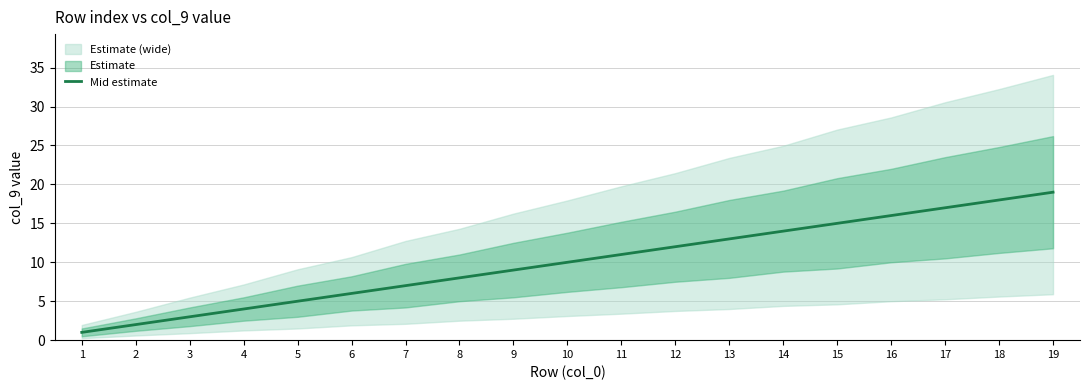

List the labels in order of value, largest first.

19, 18, 17, 16, 15, 14, 13, 12, 11, 10, 9, 8, 7, 6, 5, 4, 3, 2, 1